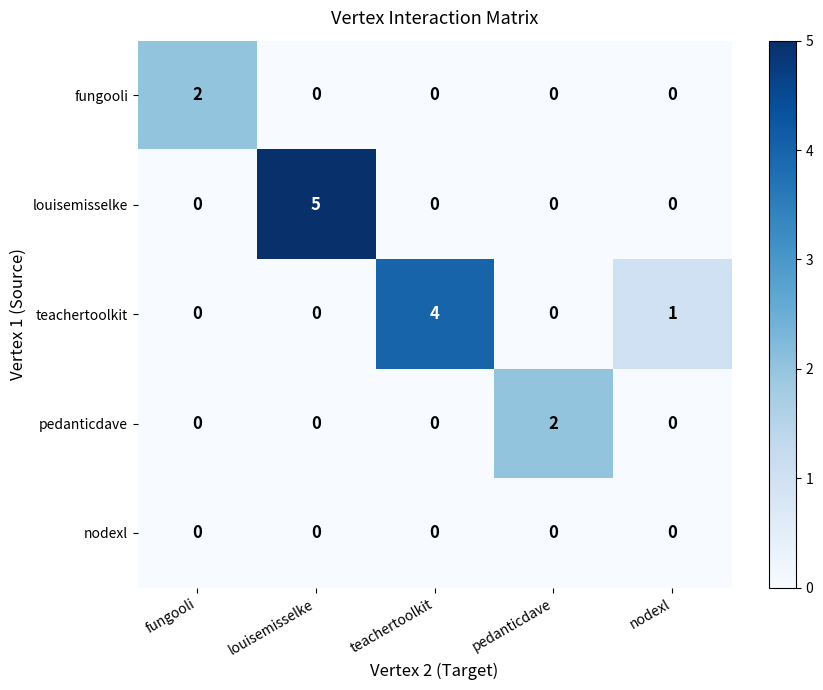

Which series has the largest range (max minus min)?

louisemisselke